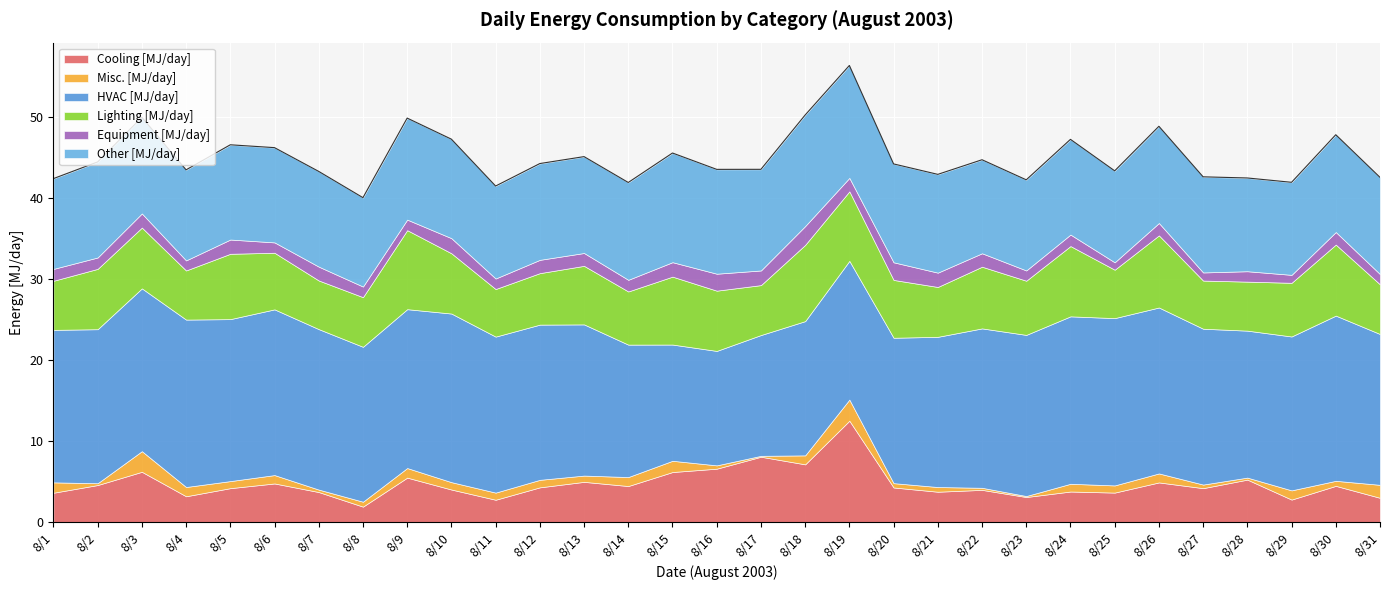

What are all the series names shown in the legend?

Cooling [MJ/day], Misc. [MJ/day], HVAC [MJ/day], Lighting [MJ/day], Equipment [MJ/day], Other [MJ/day]